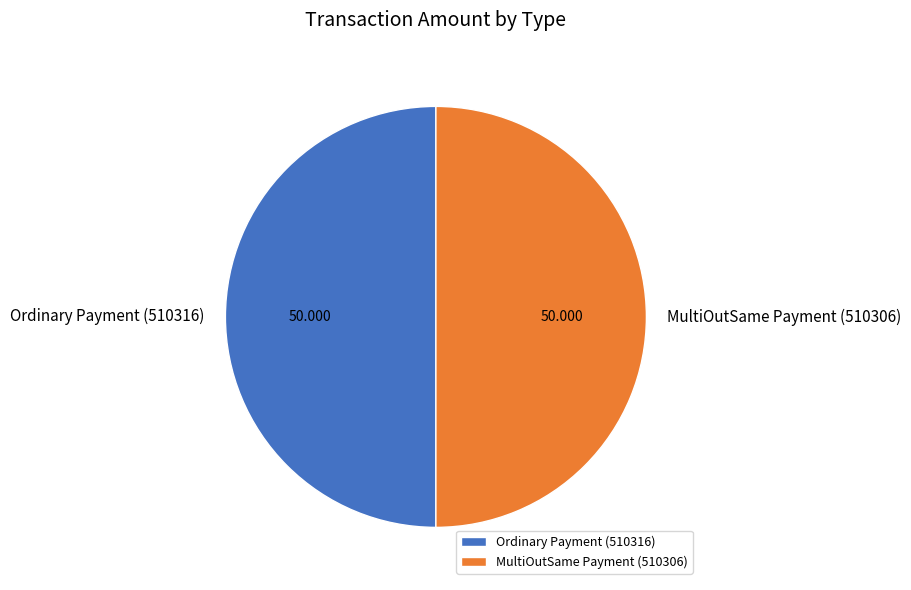

Combined, do MultiOutSame Payment (510306) and Ordinary Payment (510316) account for over 50%?

Yes